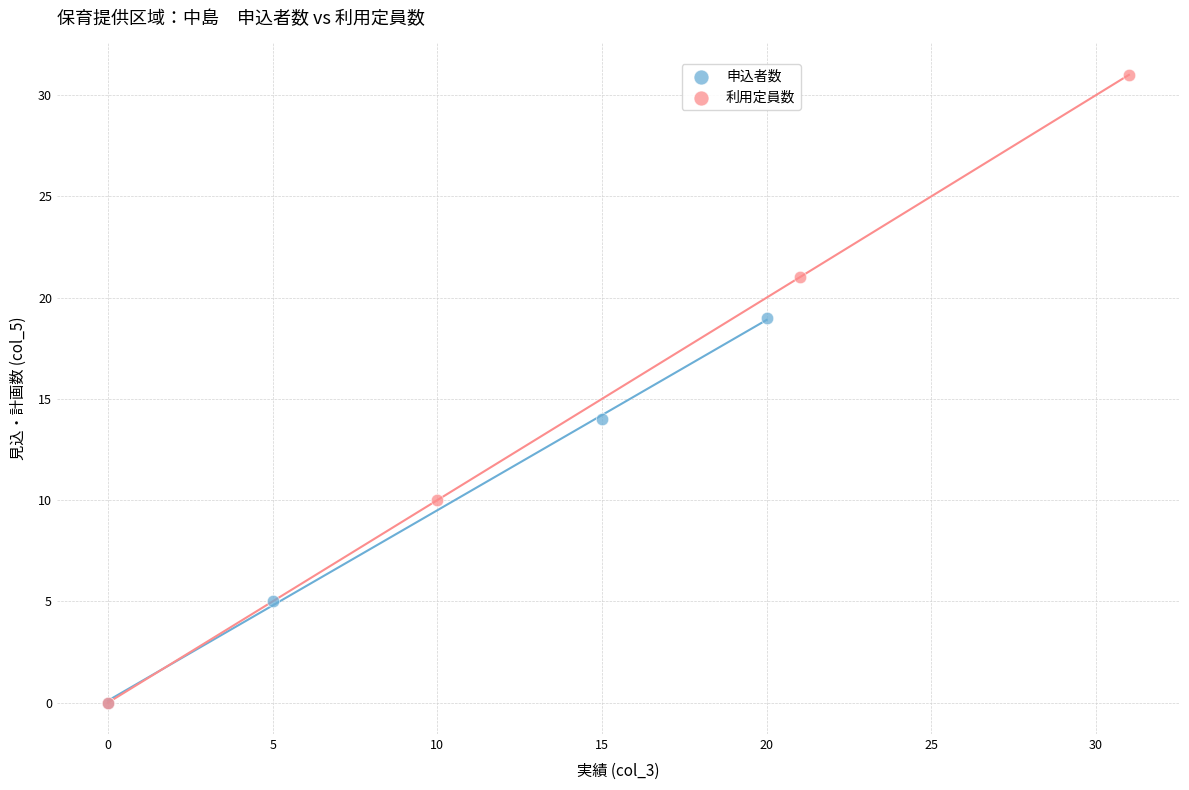

What are all the series names shown in the legend?

申込者数, 利用定員数